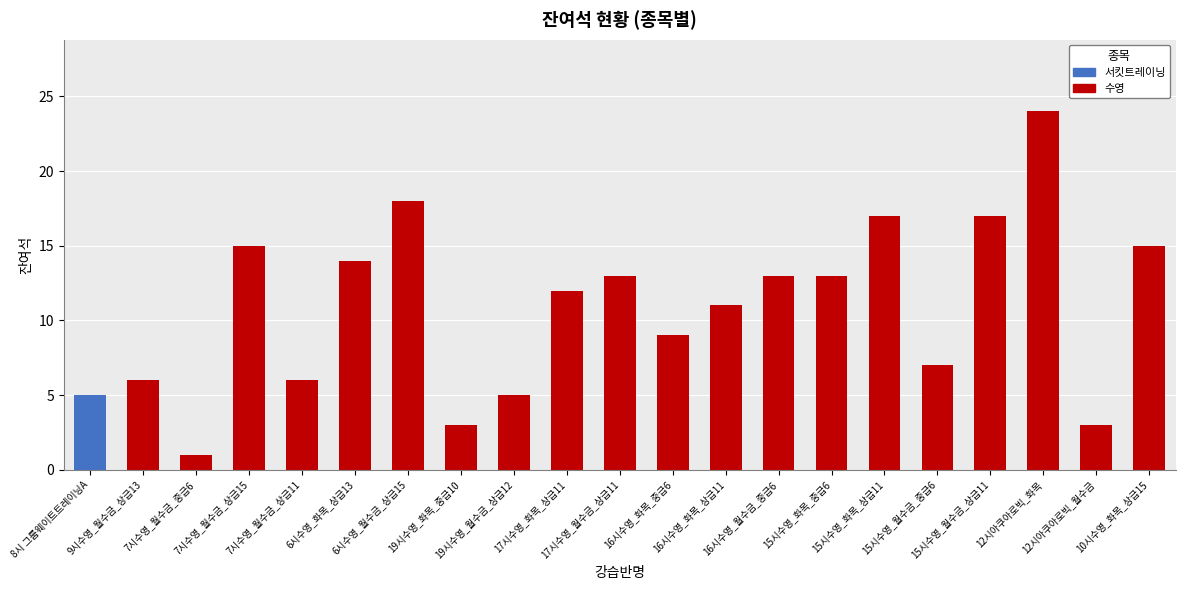

Are the bars horizontal?

No